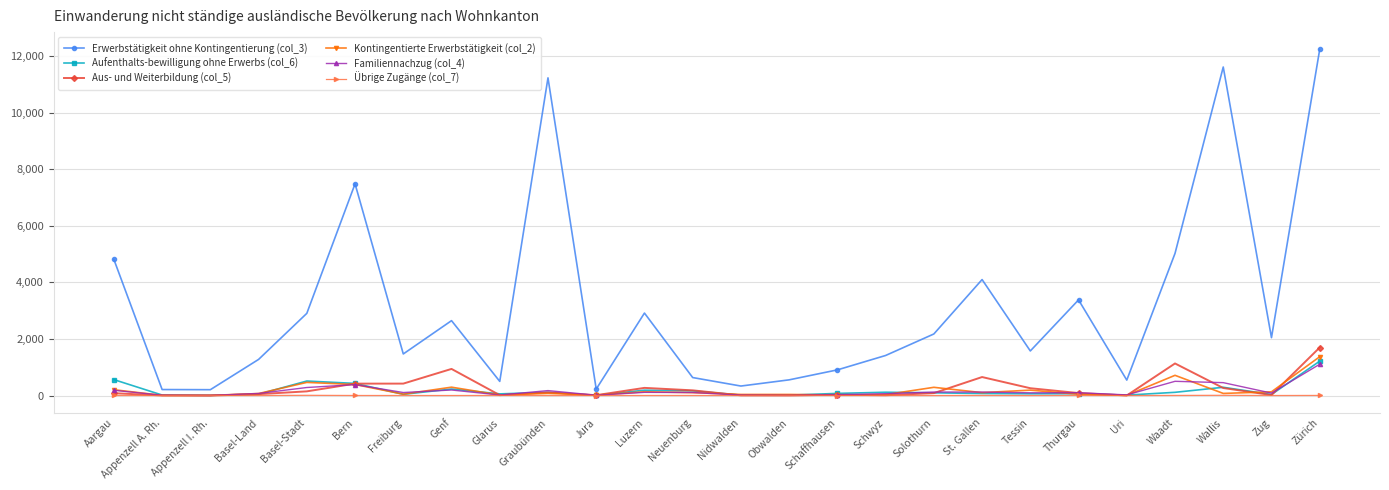

What is the label of the 6th point from the right?

Thurgau